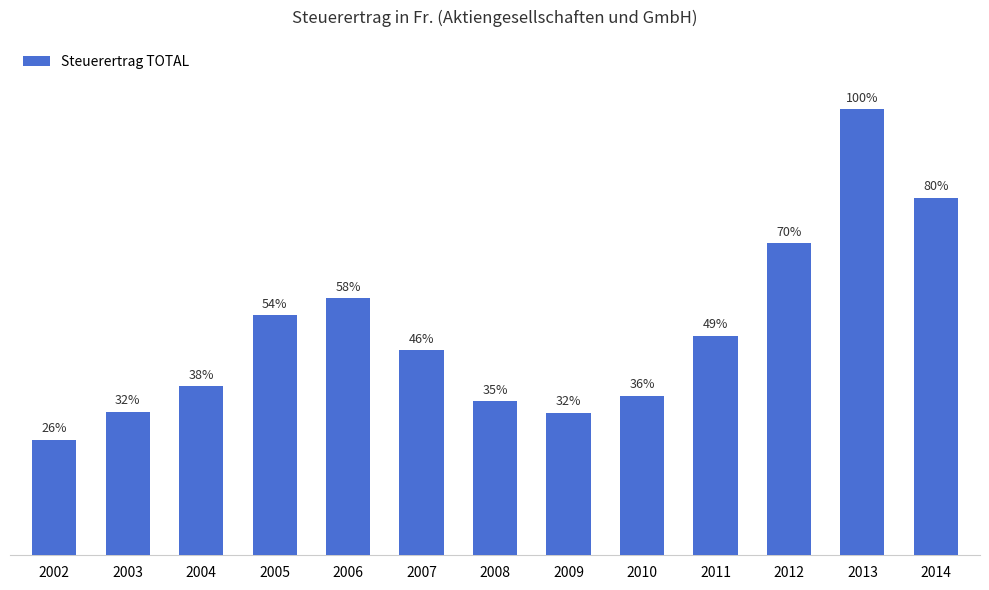

Between 2012 and 2006, which is larger?

2012